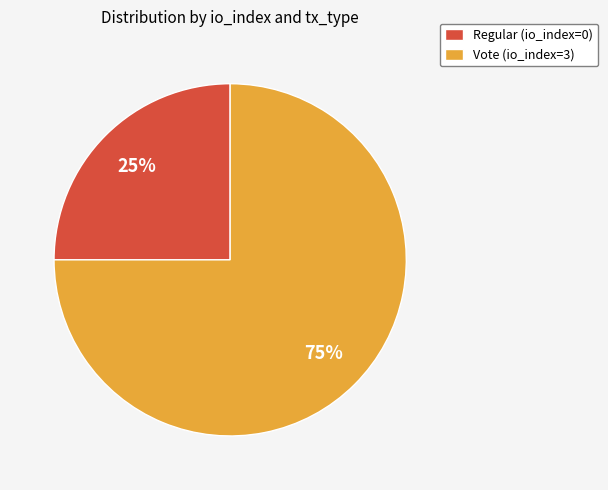

How many segments does this pie chart have?

2